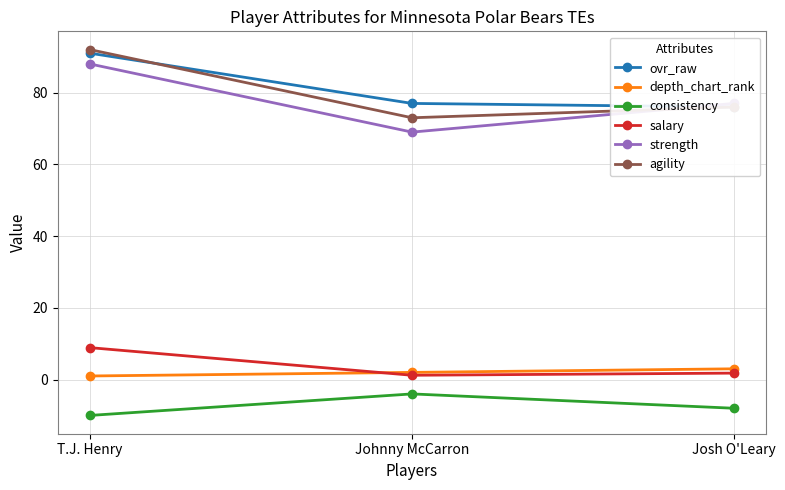

What is the difference between the ovr_raw values at T.J. Henry and Josh O'Leary?

15.0